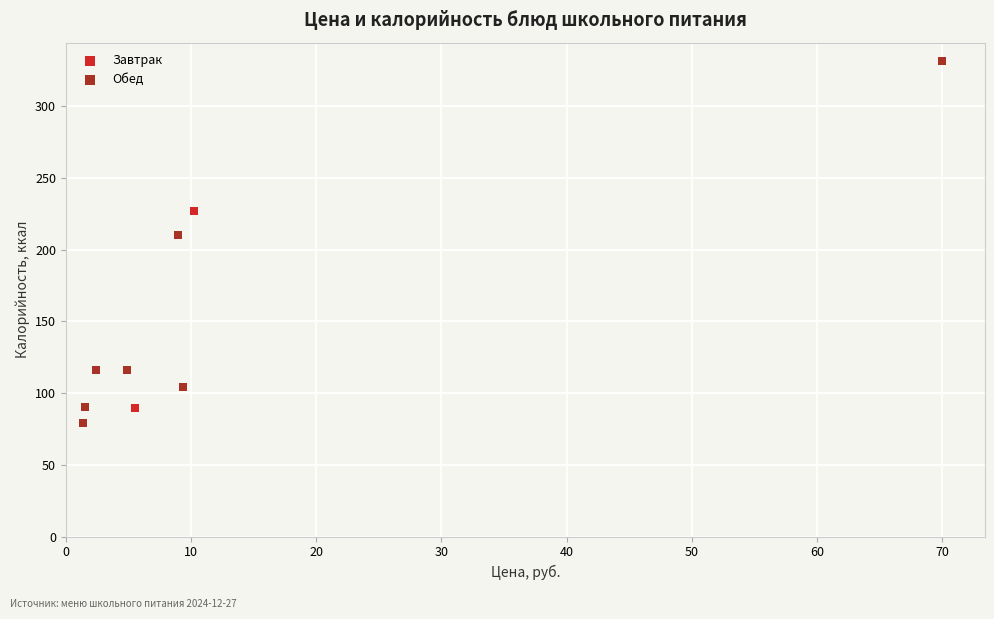

Which series contains the highest Y value?

Обед